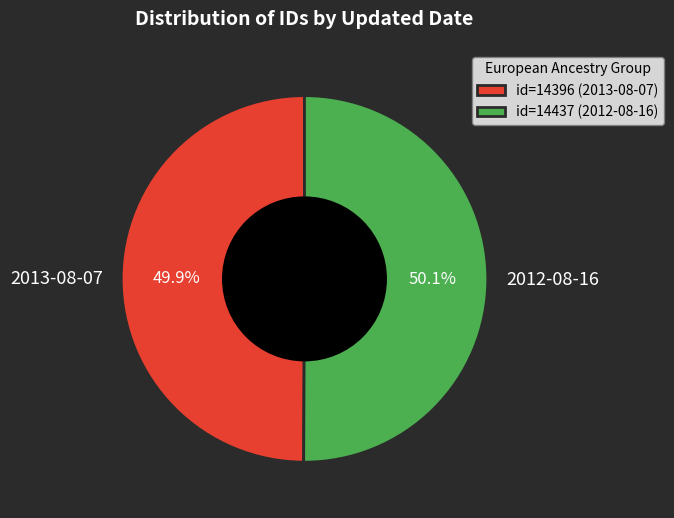

Approximately how many times larger is the value at 2012-08-16 compared to 2013-08-07?

1.0